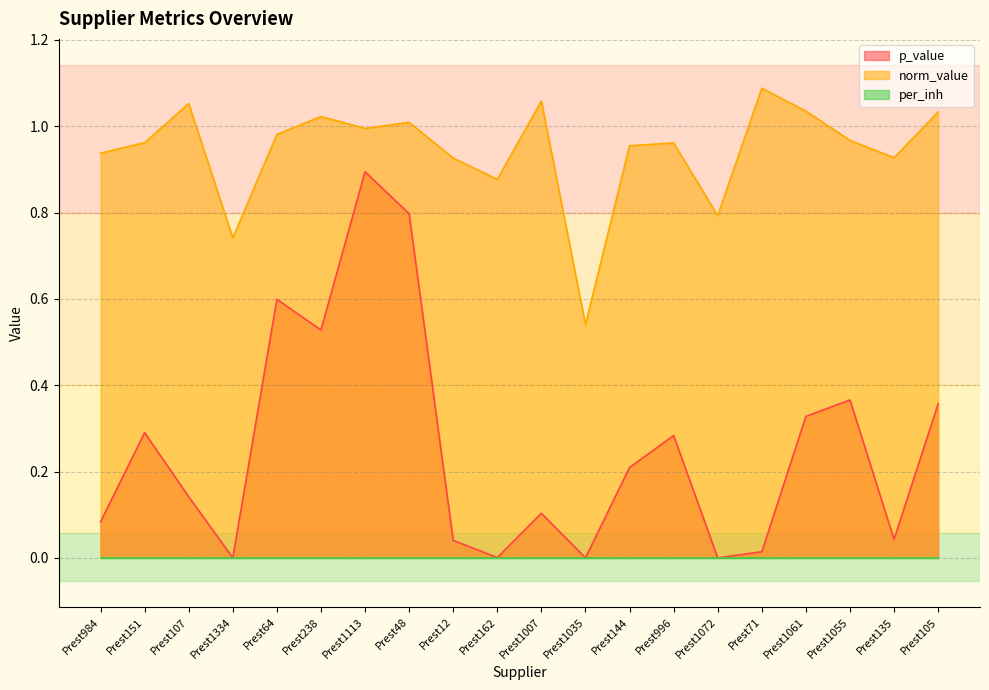

What is the difference between the maximum and second lowest values in the norm_value series?

0.3